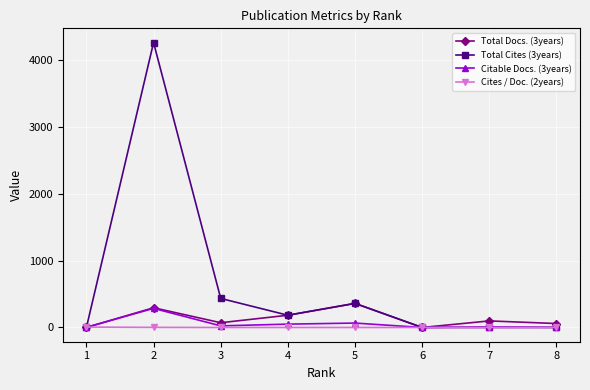

True or false: Total Docs. (3years) has more than 2 interior local peaks.

True